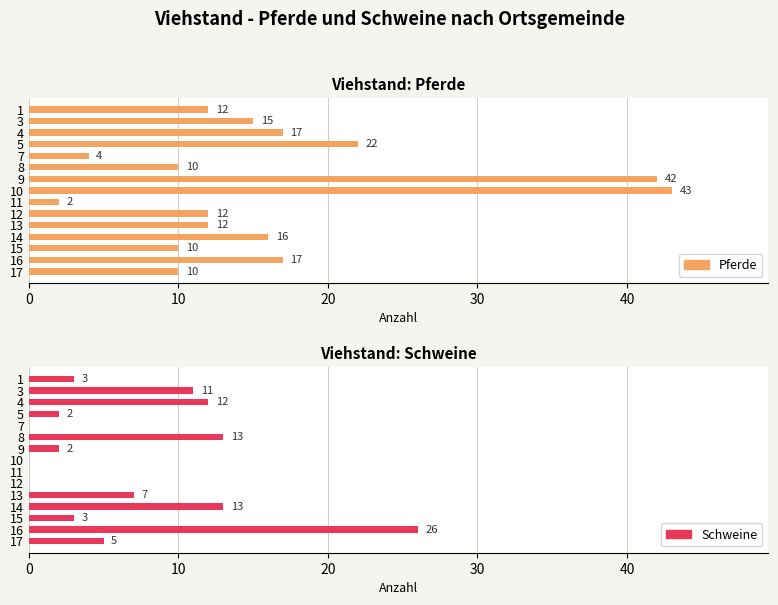

How many bars are there in total?

30